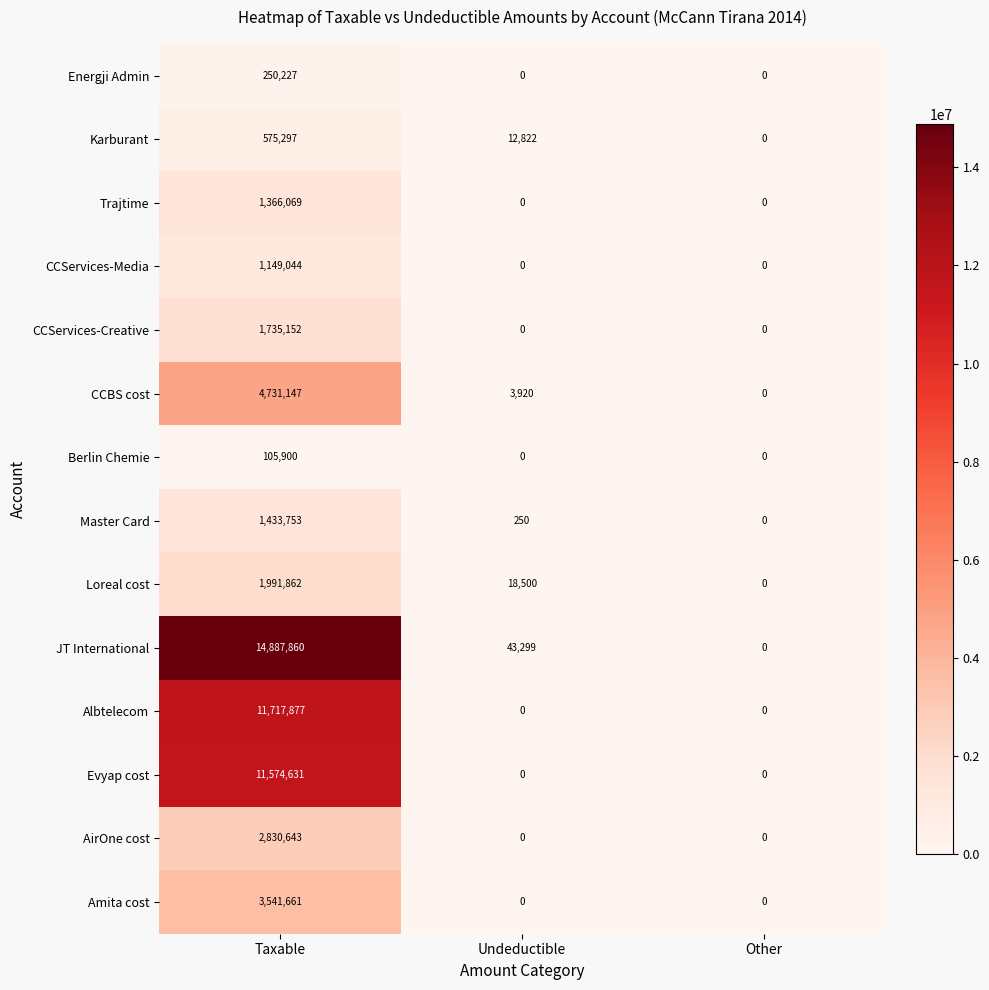

What is the total value across all series at Undeductible?

78791